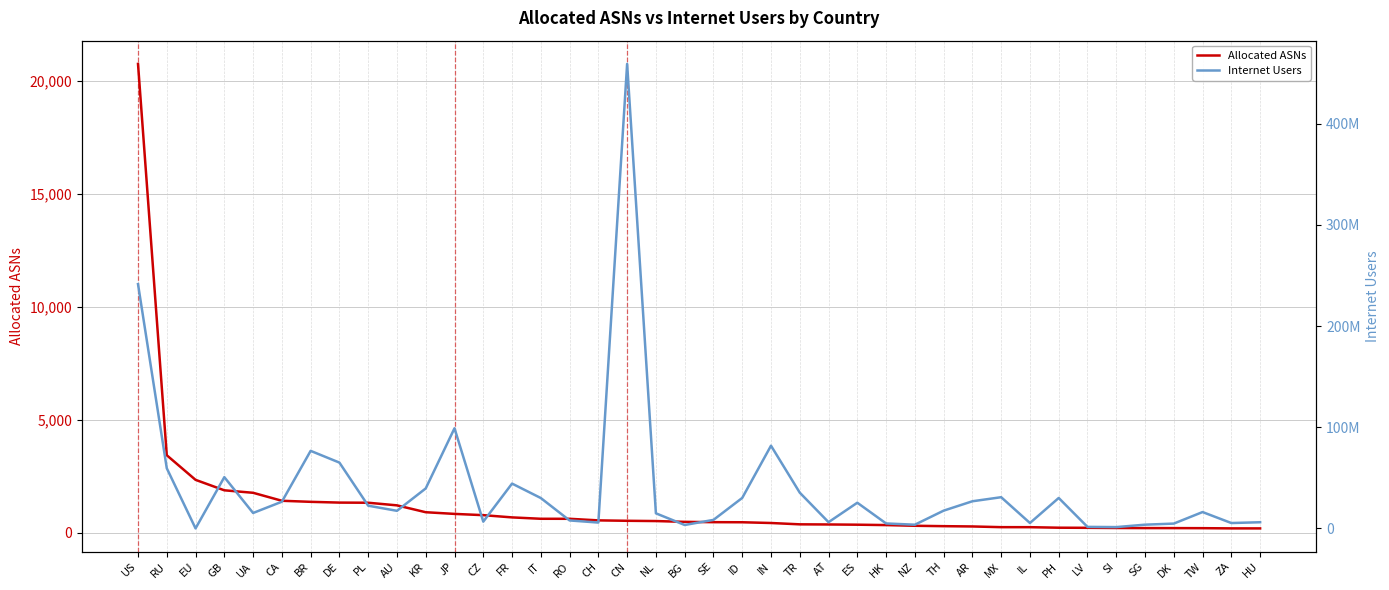

Where is the first local maximum for Internet Users?

GB